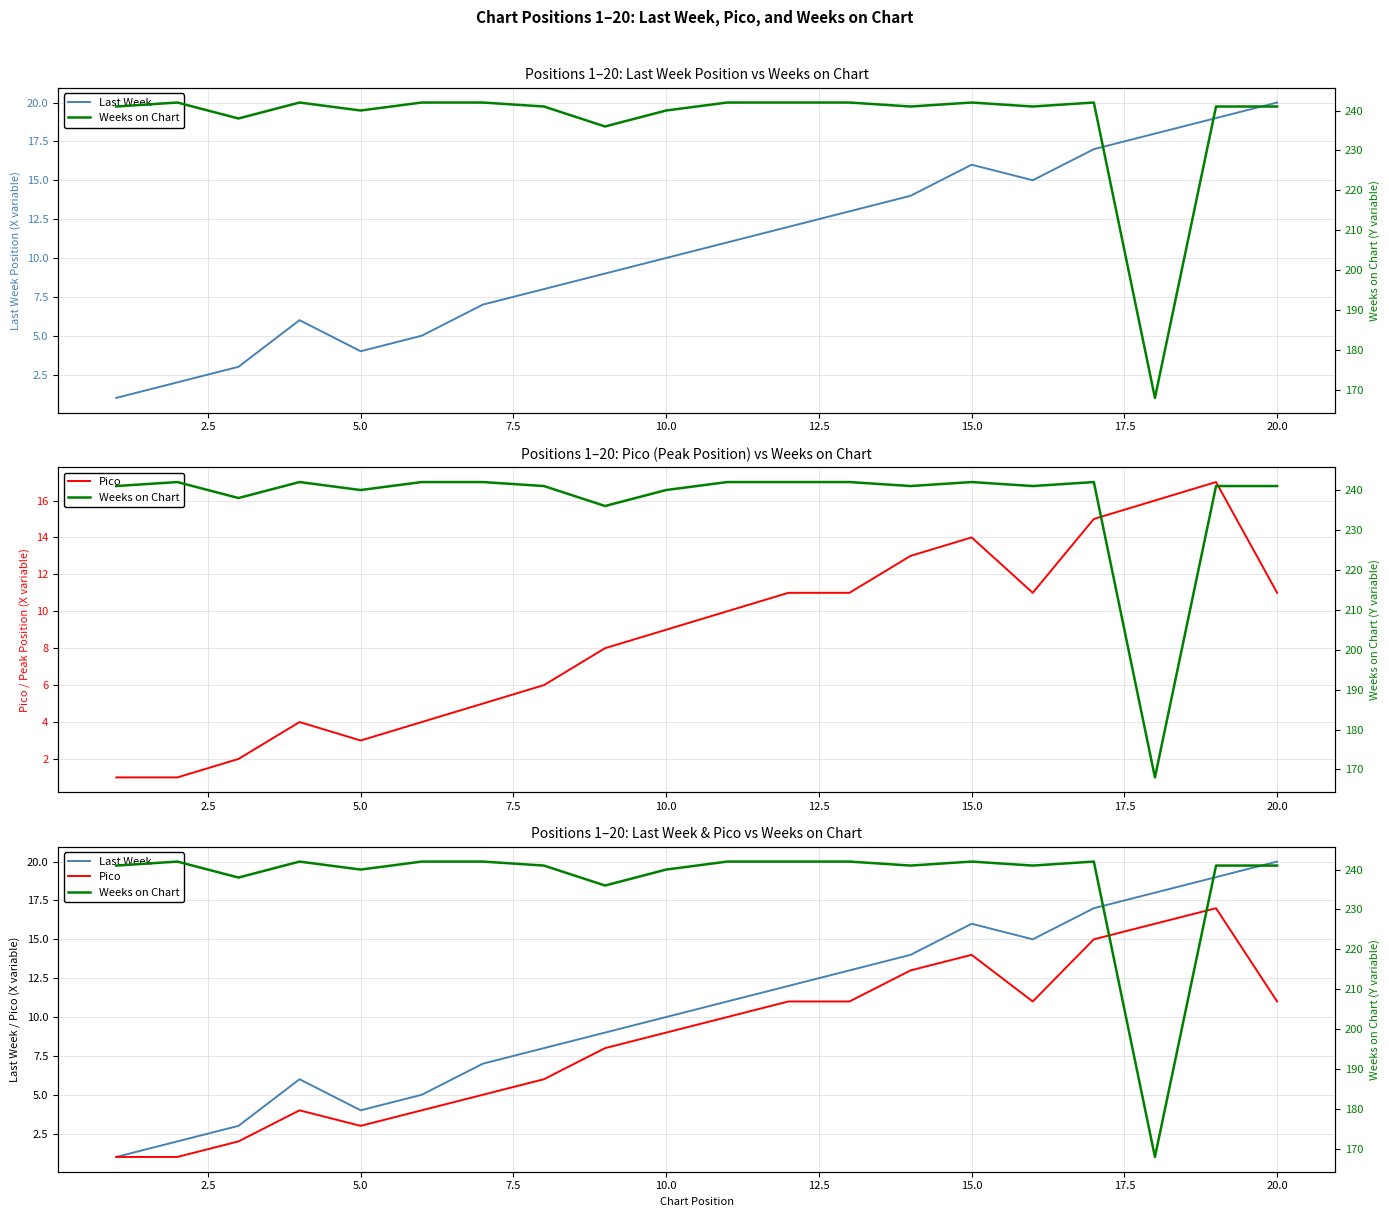

In Pico, how many points are lower than both neighbors (excluding endpoints)?

2